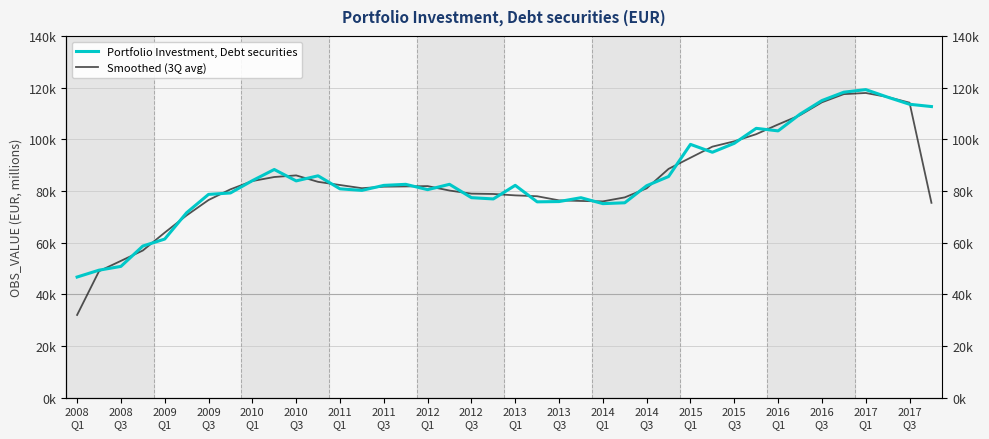

Is it true that Portfolio Investment, Debt securities equals 41407.7 at 27?

False